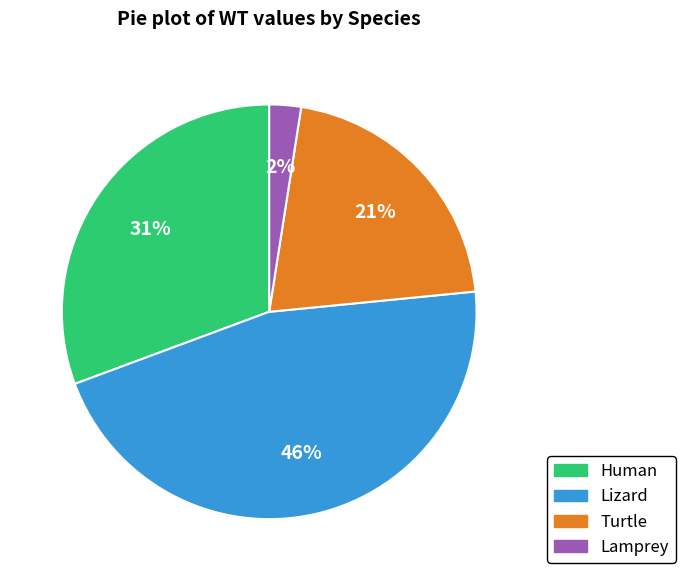

Is the sum of Human and Turtle greater than half?

Yes